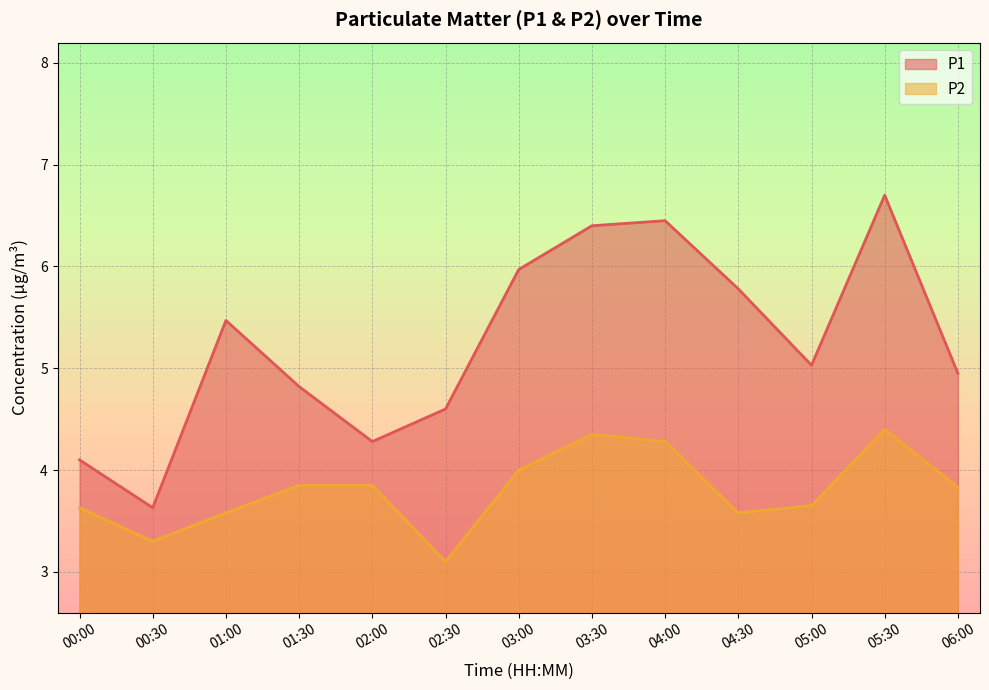

The P2 series shows 3.6 at 01:00. True or false?

True